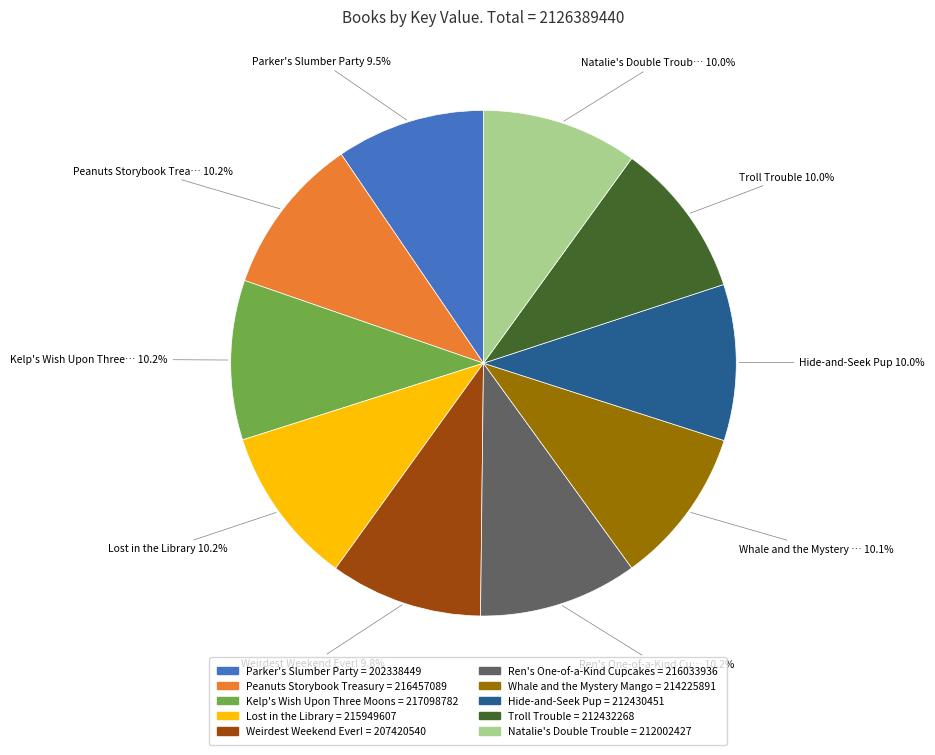

Approximately how many times larger is the value at Kelp's Wish Upon Three Moons = 217098782 compared to Lost in the Library = 215949607?

1.0